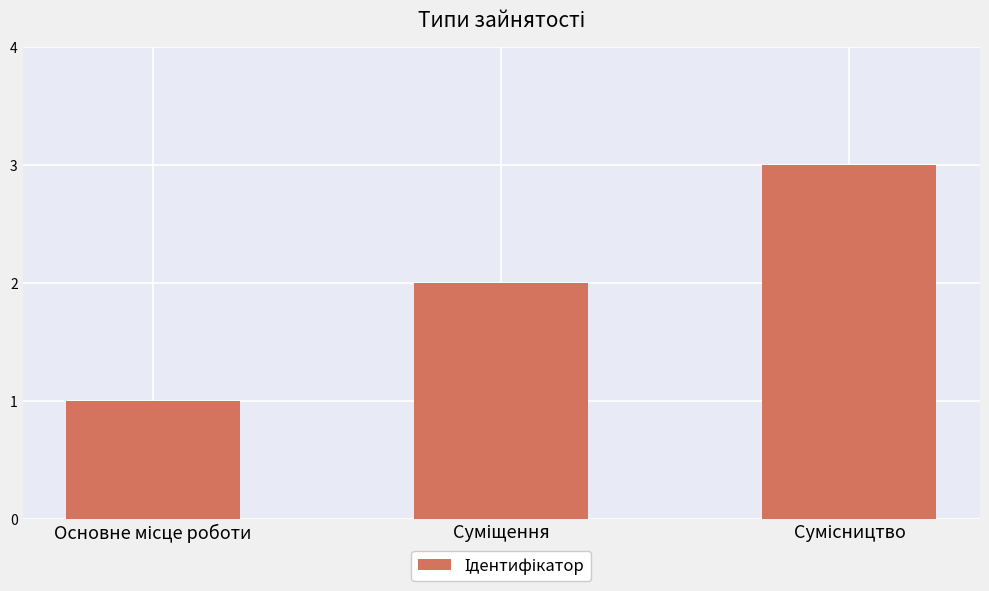

Does the chart contain any negative values?

No